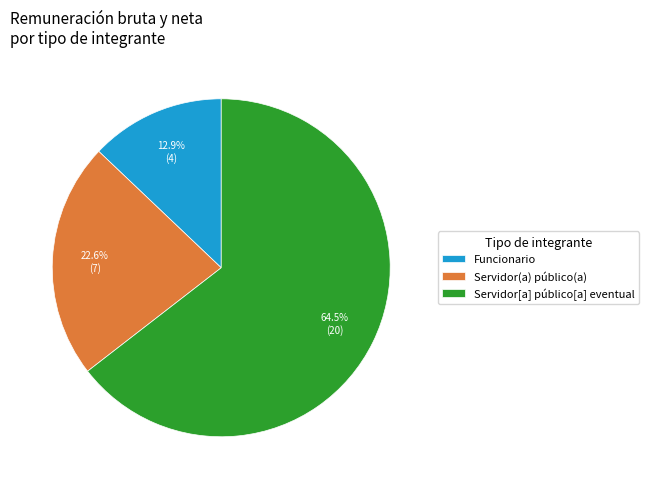

Which category has the smallest portion of the pie?

Funcionario